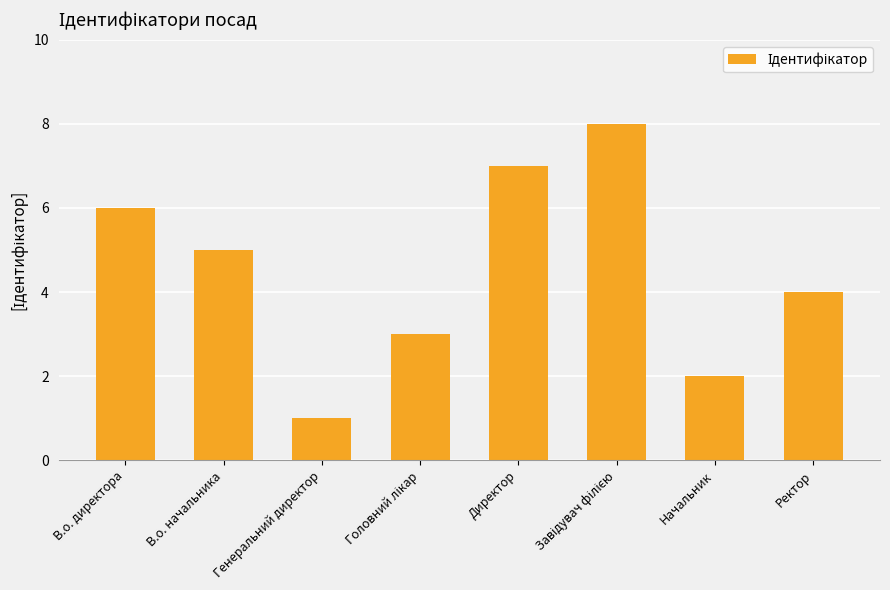

What is the sum of the values at Ректор and Генеральний директор?

5